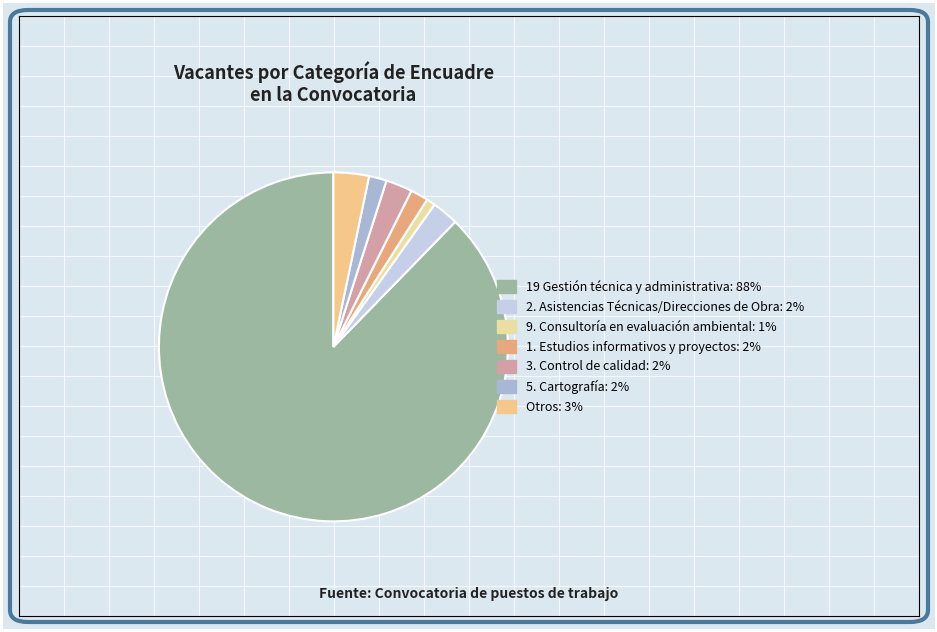

Count the number of slices in the pie.

7